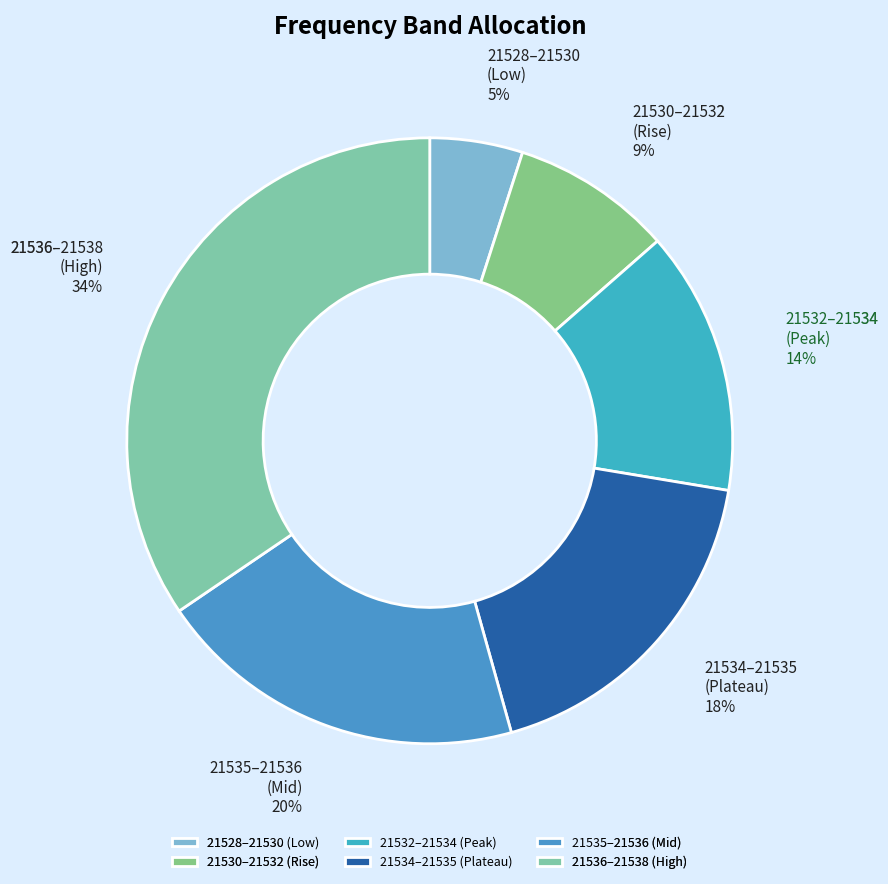

How many segments does this pie chart have?

6